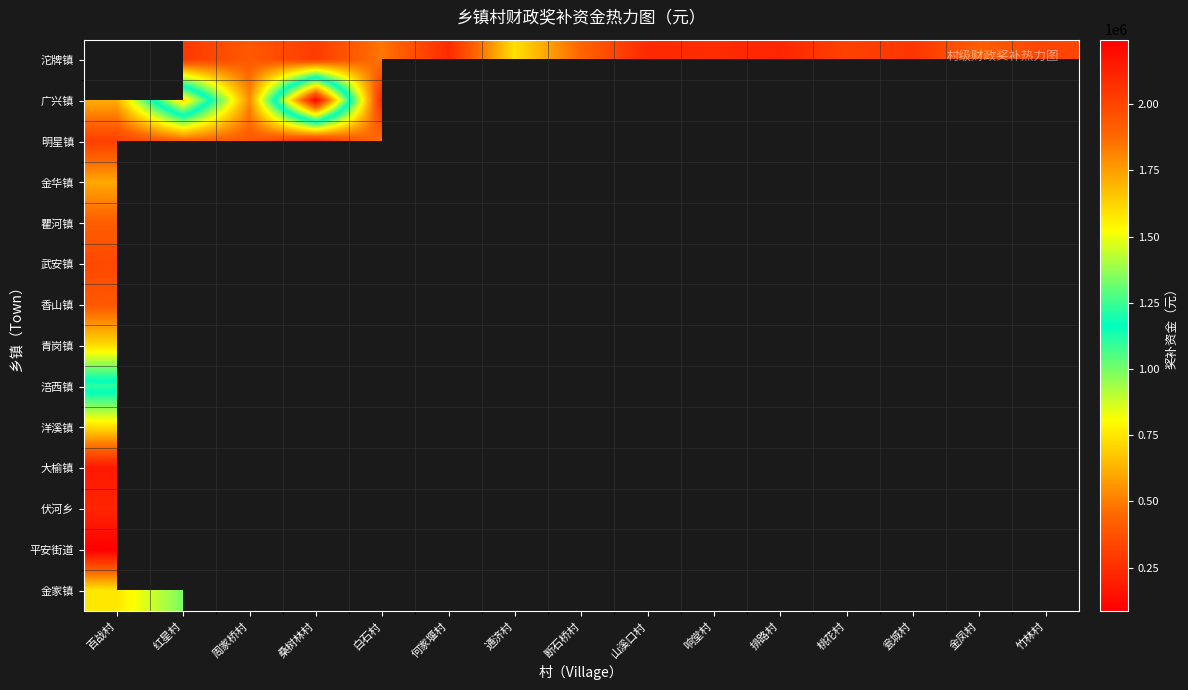

Reading left to right, extract all data points from this chart.

沱牌镇: 百战村=0	红星村=288000	周家桥村=402000	桑树林村=298000	白石村=488000	何家堰村=236000	通济村=738000	断石桥村=440000	山溪口村=232000	响堂村=244000	排路村=218000	桃花村=320000	瓮城村=274000	金凤村=420000	竹林村=328000
广兴镇: 百战村=614000	红星村=1620000	周家桥村=532000	桑树林村=2244000	白石村=198000	何家堰村=0	通济村=0	断石桥村=0	山溪口村=0	响堂村=0	排路村=0	桃花村=0	瓮城村=0	金凤村=0	竹林村=0
明星镇: 百战村=312000	红星村=418000	周家桥村=396000	桑树林村=230000	白石村=478000	何家堰村=382000	通济村=0	断石桥村=0	山溪口村=0	响堂村=0	排路村=0	桃花村=0	瓮城村=0	金凤村=0	竹林村=0
金华镇: 百战村=604000	红星村=0	周家桥村=0	桑树林村=0	白石村=0	何家堰村=0	通济村=0	断石桥村=0	山溪口村=0	响堂村=0	排路村=0	桃花村=0	瓮城村=0	金凤村=0	竹林村=0
瞿河镇: 百战村=420000	红星村=0	周家桥村=0	桑树林村=0	白石村=0	何家堰村=0	通济村=0	断石桥村=0	山溪口村=0	响堂村=0	排路村=0	桃花村=0	瓮城村=0	金凤村=0	竹林村=0
武安镇: 百战村=342000	红星村=0	周家桥村=0	桑树林村=0	白石村=0	何家堰村=0	通济村=0	断石桥村=0	山溪口村=0	响堂村=0	排路村=0	桃花村=0	瓮城村=0	金凤村=0	竹林村=0
香山镇: 百战村=400000	红星村=0	周家桥村=0	桑树林村=0	白石村=0	何家堰村=0	通济村=0	断石桥村=0	山溪口村=0	响堂村=0	排路村=0	桃花村=0	瓮城村=0	金凤村=0	竹林村=0
青岗镇: 百战村=724000	红星村=0	周家桥村=0	桑树林村=0	白石村=0	何家堰村=0	通济村=0	断石桥村=0	山溪口村=0	响堂村=0	排路村=0	桃花村=0	瓮城村=0	金凤村=0	竹林村=0
涪西镇: 百战村=1232000	红星村=0	周家桥村=0	桑树林村=0	白石村=0	何家堰村=0	通济村=0	断石桥村=0	山溪口村=0	响堂村=0	排路村=0	桃花村=0	瓮城村=0	金凤村=0	竹林村=0
洋溪镇: 百战村=728000	红星村=0	周家桥村=0	桑树林村=0	白石村=0	何家堰村=0	通济村=0	断石桥村=0	山溪口村=0	响堂村=0	排路村=0	桃花村=0	瓮城村=0	金凤村=0	竹林村=0
大榆镇: 百战村=174000	红星村=1028000	周家桥村=0	桑树林村=0	白石村=0	何家堰村=0	通济村=0	断石桥村=0	山溪口村=0	响堂村=0	排路村=0	桃花村=0	瓮城村=0	金凤村=0	竹林村=0
伏河乡: 百战村=220000	红星村=0	周家桥村=0	桑树林村=0	白石村=0	何家堰村=0	通济村=0	断石桥村=0	山溪口村=0	响堂村=0	排路村=0	桃花村=0	瓮城村=0	金凤村=0	竹林村=0
平安街道: 百战村=86000	红星村=0	周家桥村=0	桑树林村=0	白石村=0	何家堰村=0	通济村=0	断石桥村=0	山溪口村=0	响堂村=0	排路村=0	桃花村=0	瓮城村=0	金凤村=0	竹林村=0
金家镇: 百战村=750000	红星村=994000	周家桥村=0	桑树林村=0	白石村=0	何家堰村=0	通济村=0	断石桥村=0	山溪口村=0	响堂村=0	排路村=0	桃花村=0	瓮城村=0	金凤村=0	竹林村=0